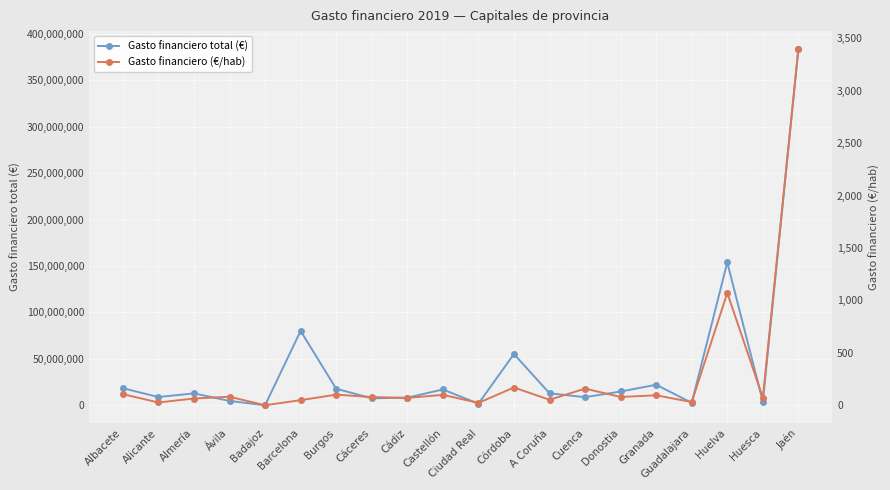

What is the difference between the Gasto financiero total (€) values at A Coruña and Jaén?

370983784.4